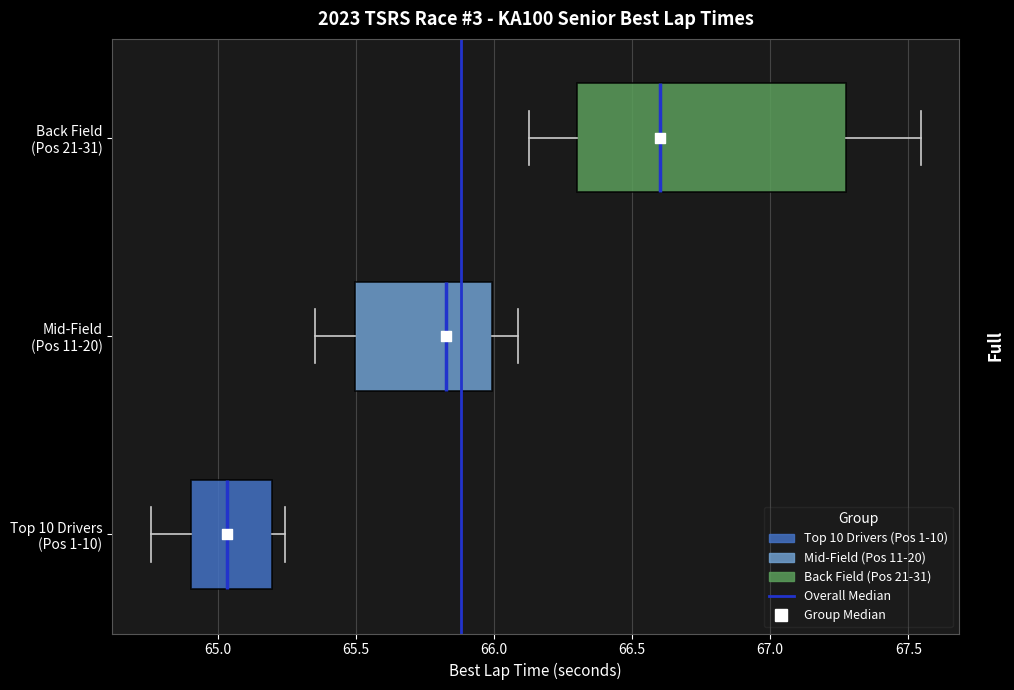

Where is the left edge of the box for Top 10 Drivers (Pos 1-10) on the x-axis? The values are not printed on the chart, so give them approximately, as read against the axis.

64.90